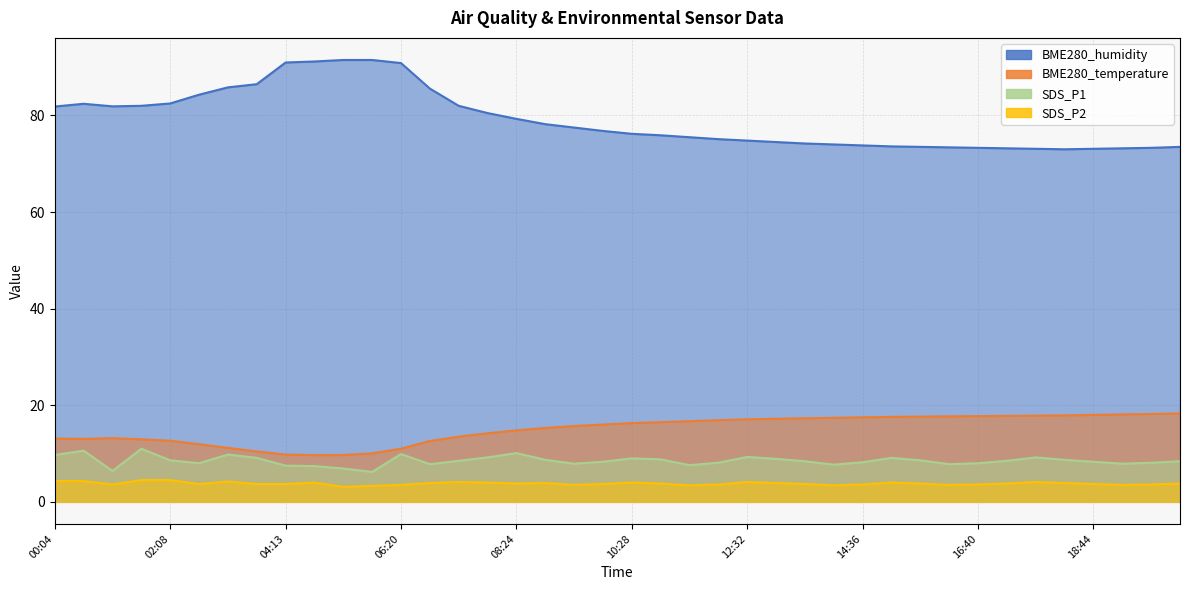

At which label is SDS_P2 closest to 3?

05:16